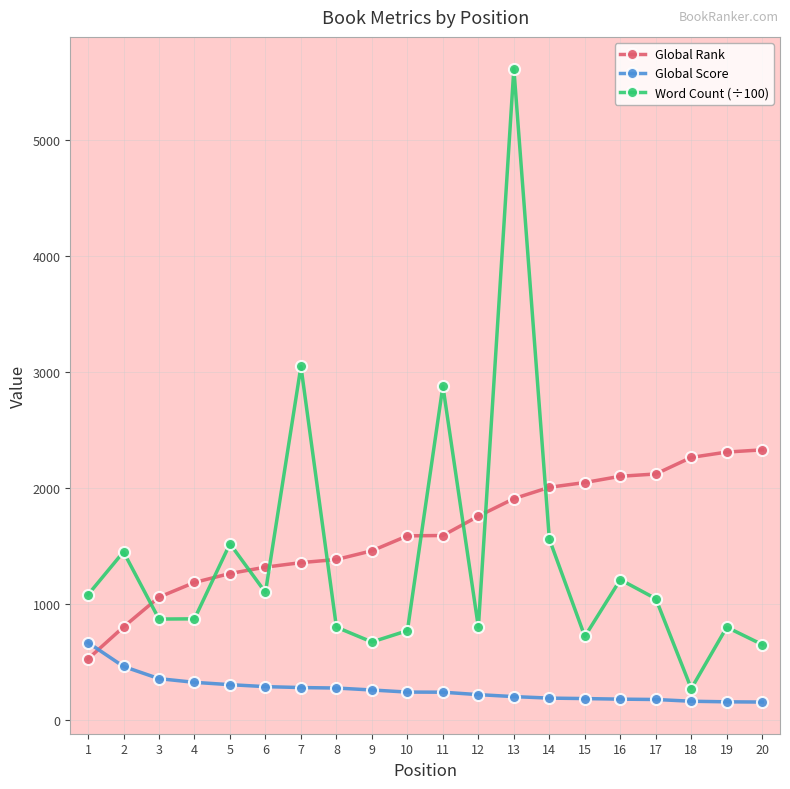

How many series are shown in this chart?

3